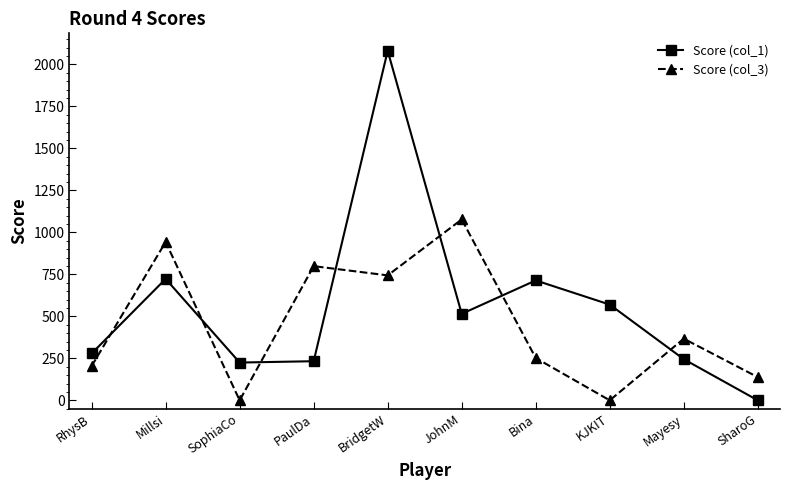

True or false: Score (col_3) has a value of -720 at SophiaCo.

False